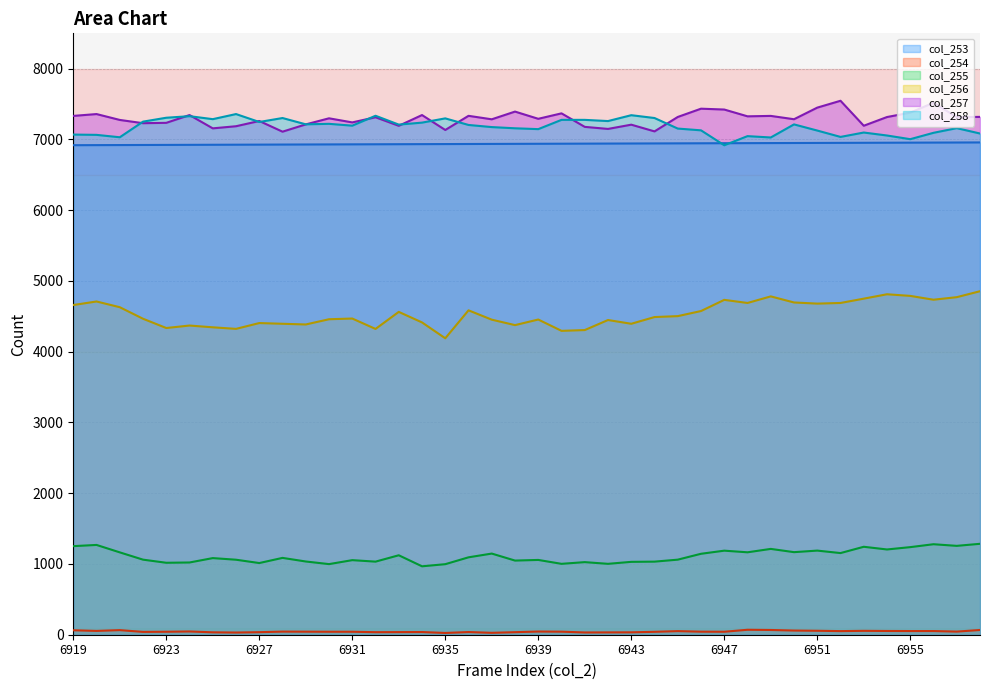

How many data points in col_257 are less than 7314?

20